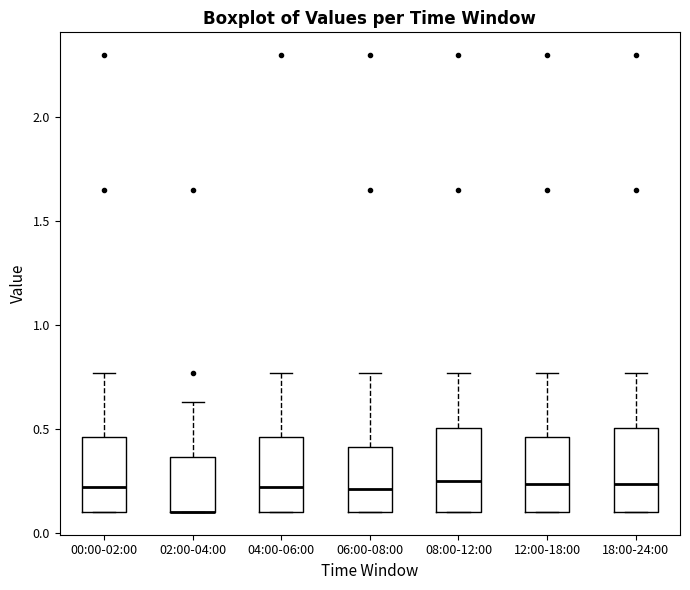

Reading left to right, transcribe this box plot: for each box, give where its median line is, the range the box spans, and where its two whiskers end, as read against the y-axis. The values are not printed on the chart, so give them approximately, as read against the axis.

00:00-02:00: median 0.20, box 0.10 to 0.45, whiskers 0.10 to 0.75
02:00-04:00: median 0.10 (drawn on the box's lower edge), box 0.10 to 0.35, whiskers 0.10 to 0.65
04:00-06:00: median 0.20, box 0.10 to 0.45, whiskers 0.10 to 0.75
06:00-08:00: median 0.20, box 0.10 to 0.40, whiskers 0.10 to 0.75
08:00-12:00: median 0.25, box 0.10 to 0.50, whiskers 0.10 to 0.75
12:00-18:00: median 0.25, box 0.10 to 0.45, whiskers 0.10 to 0.75
18:00-24:00: median 0.25, box 0.10 to 0.50, whiskers 0.10 to 0.75